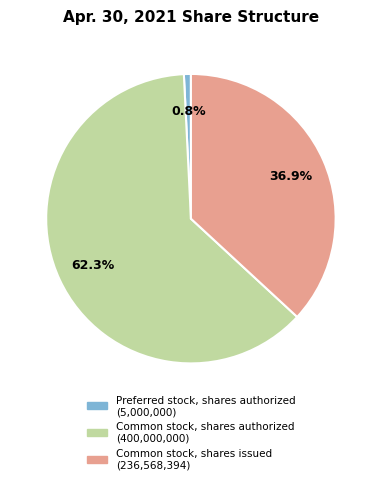

Does Preferred stock, shares authorized account for over 50% of the chart?

No